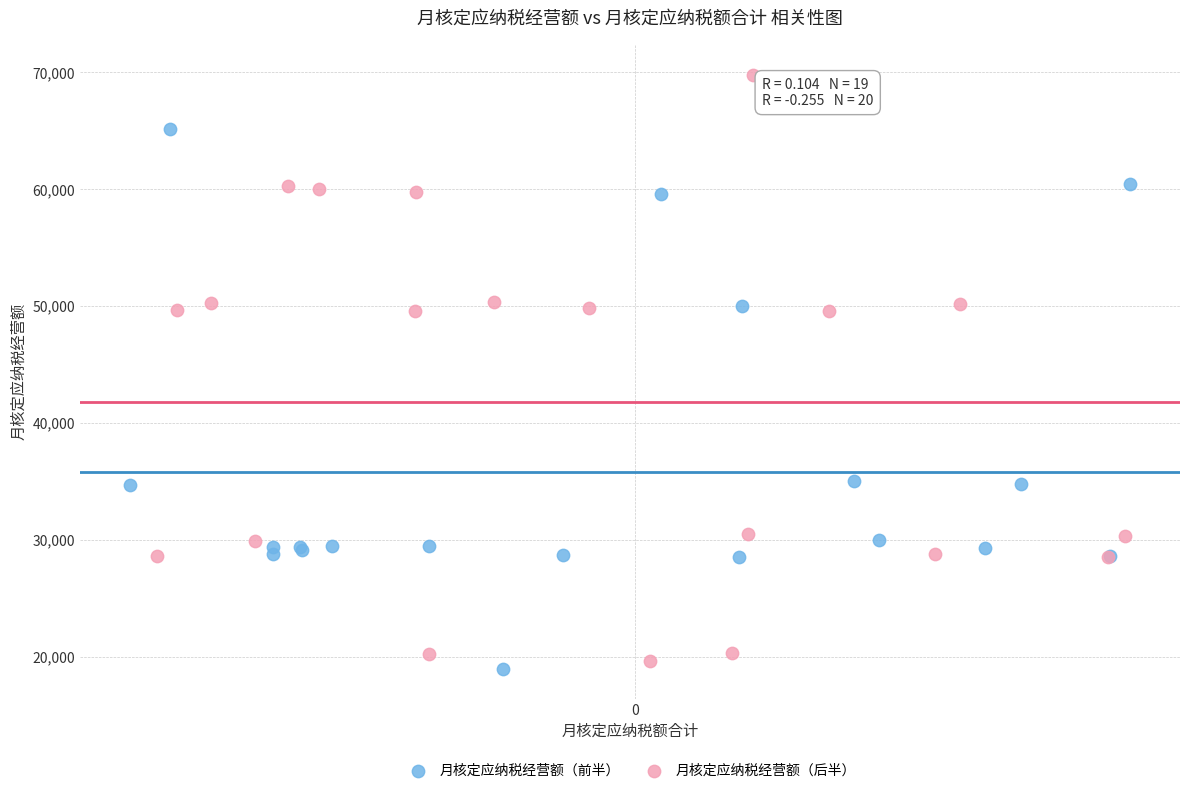

Which series reaches the maximum Y coordinate?

月核定应纳税经营额（后半）